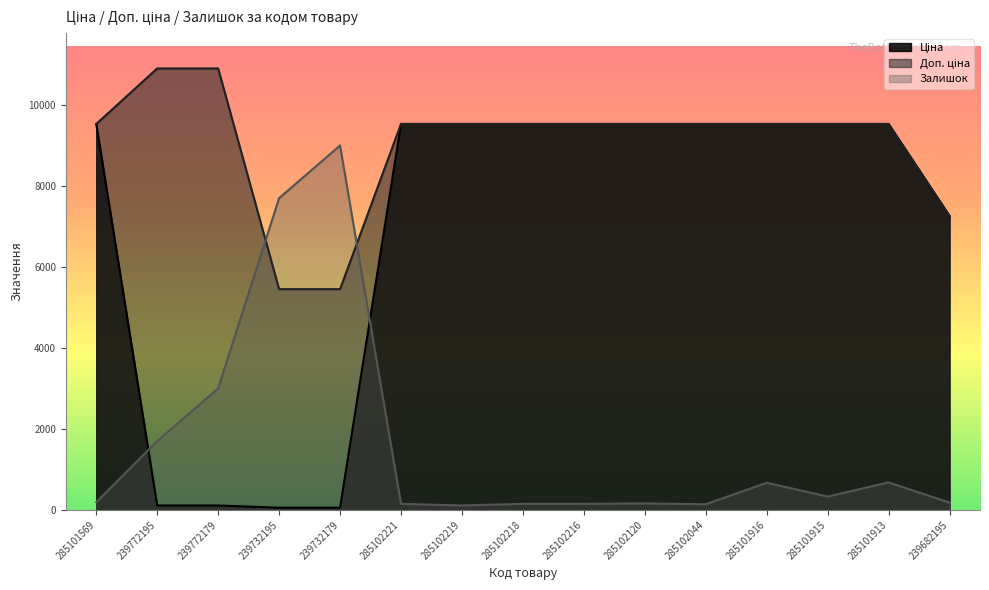

What is the sum of all Залишок values?

24310.0